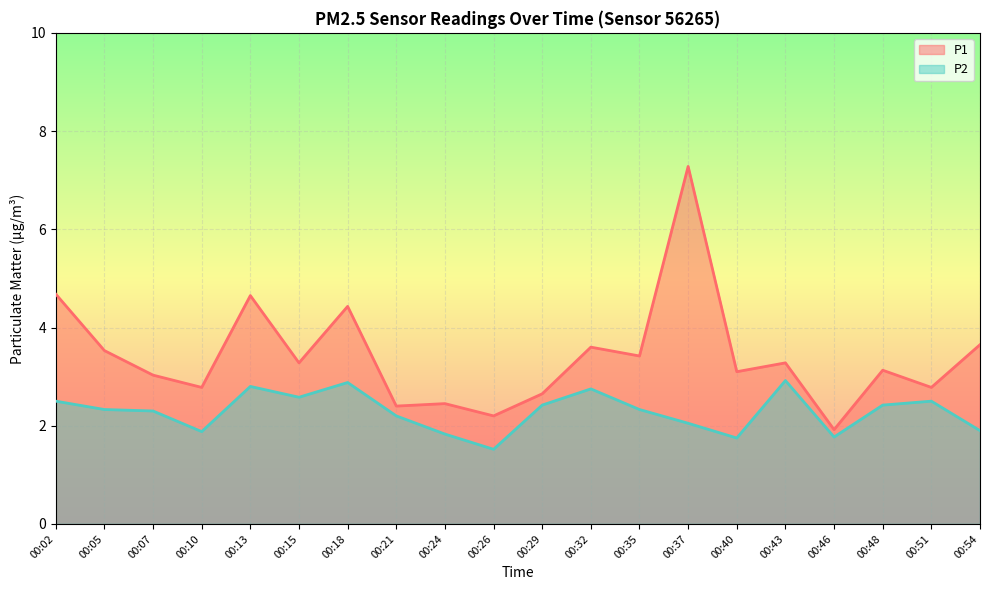

What is the difference between the maximum and second lowest values in the P2 series?

1.2